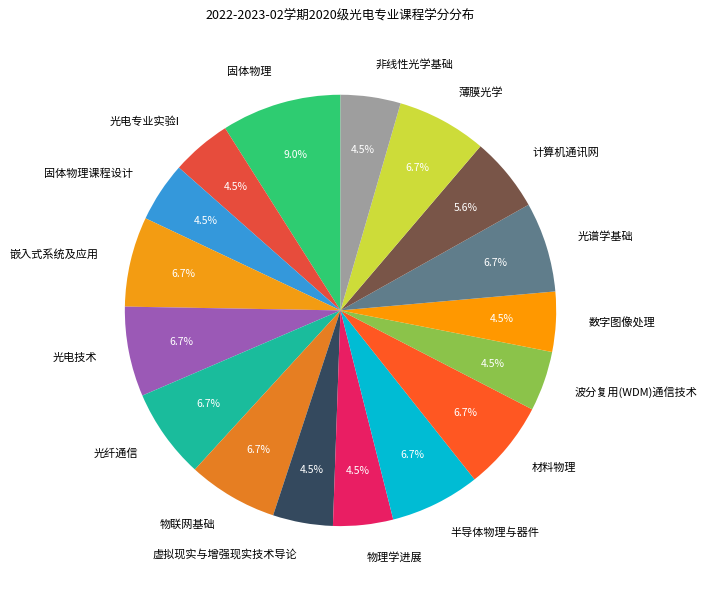

How many slices are in this pie chart?

17